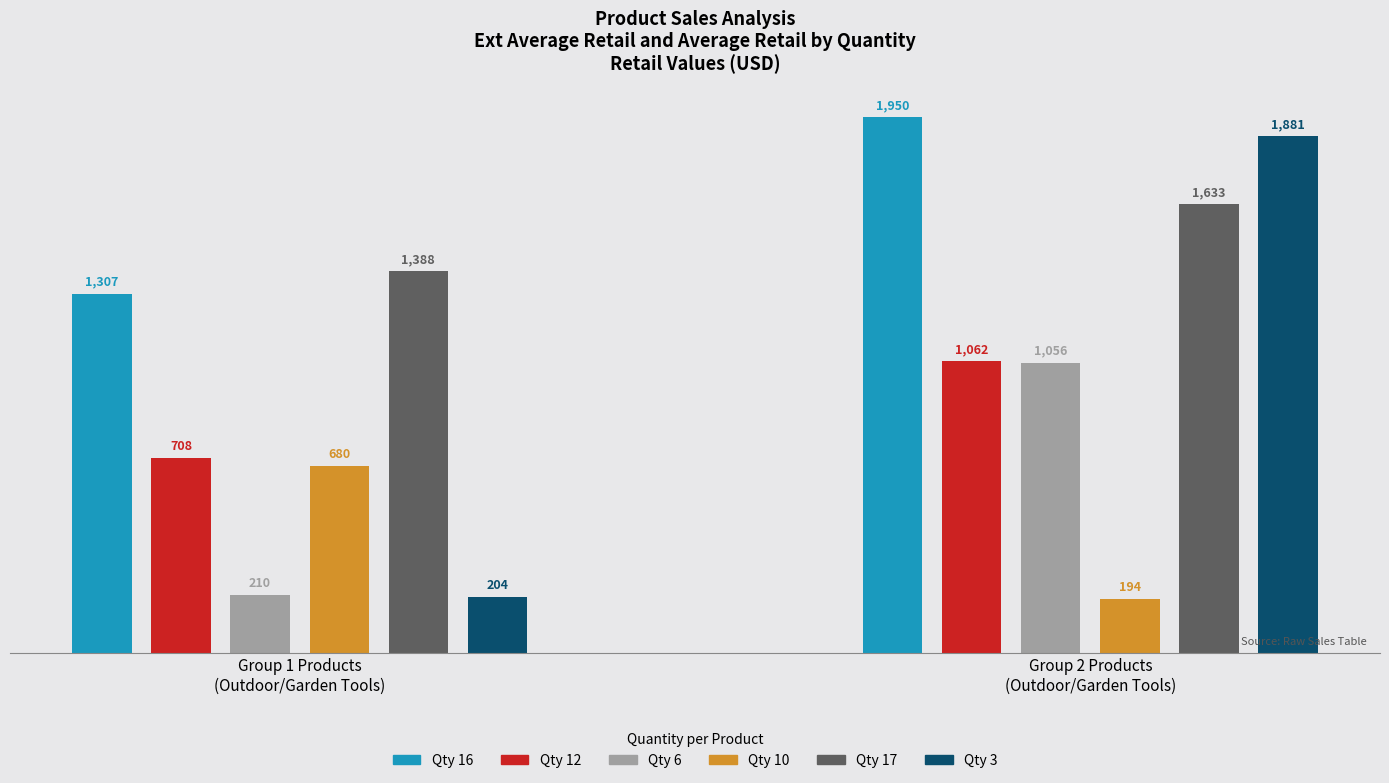

What is the greatest value displayed?

1949.8